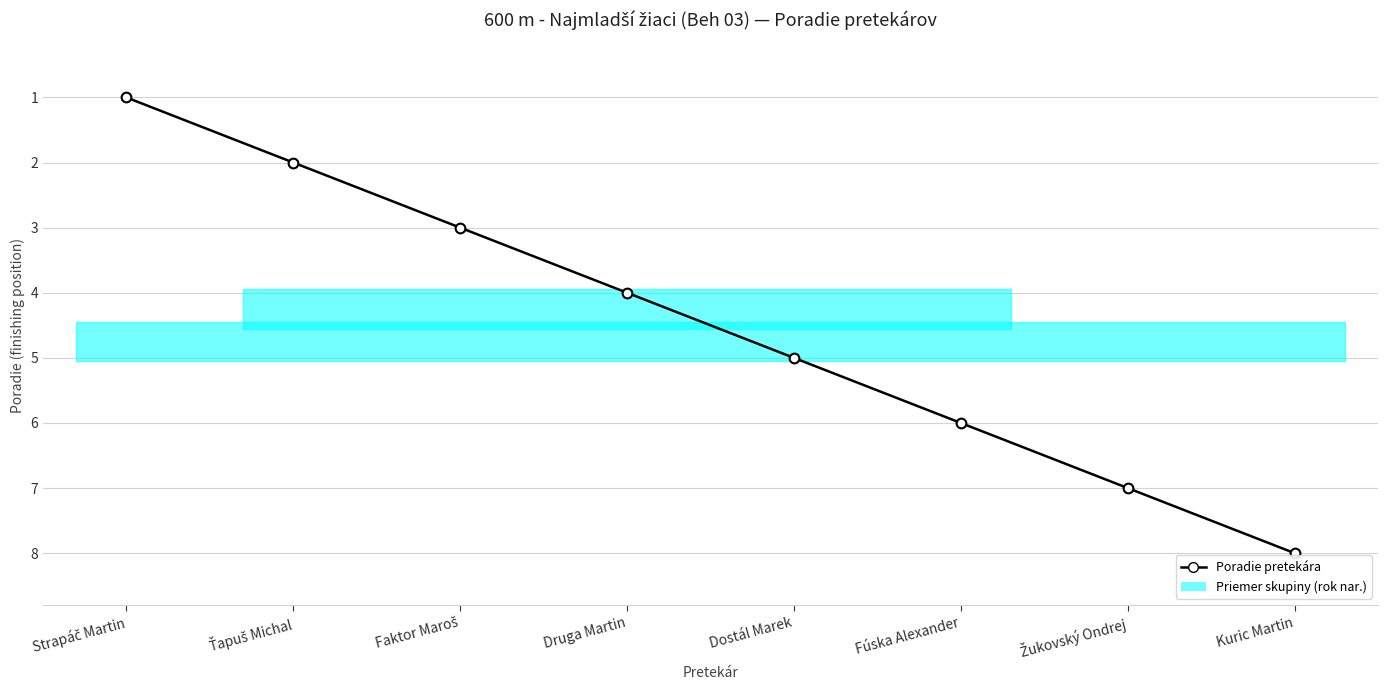

What is the smallest value displayed?

1